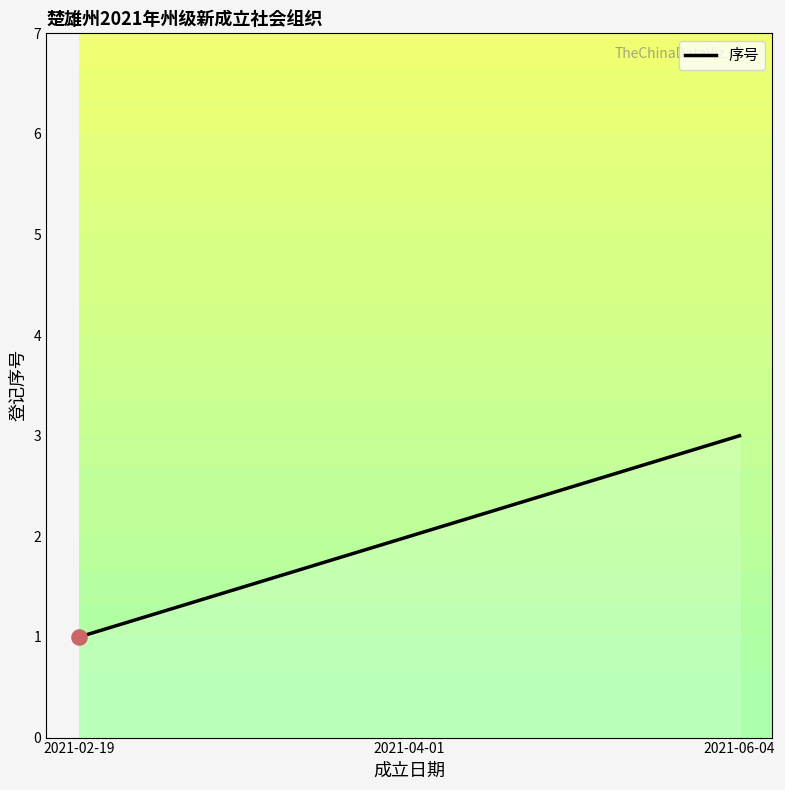

Between 2021-06-04 and 2021-04-01, which is larger?

2021-06-04